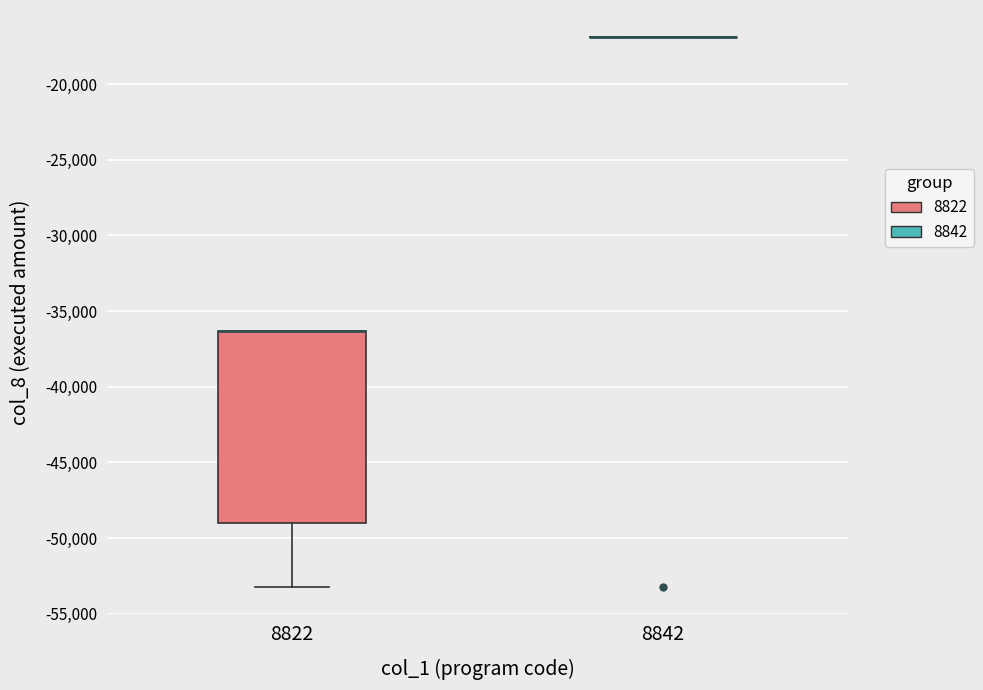

Comparing the boxes themselves (not the whiskers), which one is the tallest?

8822